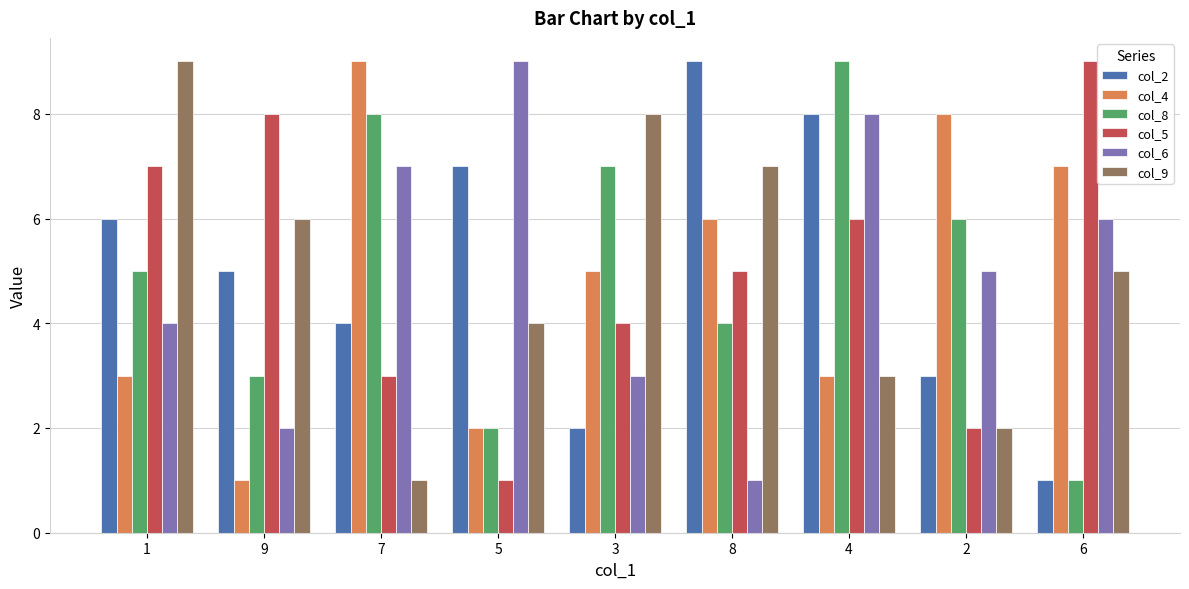

What is the maximum value shown in the chart?

9